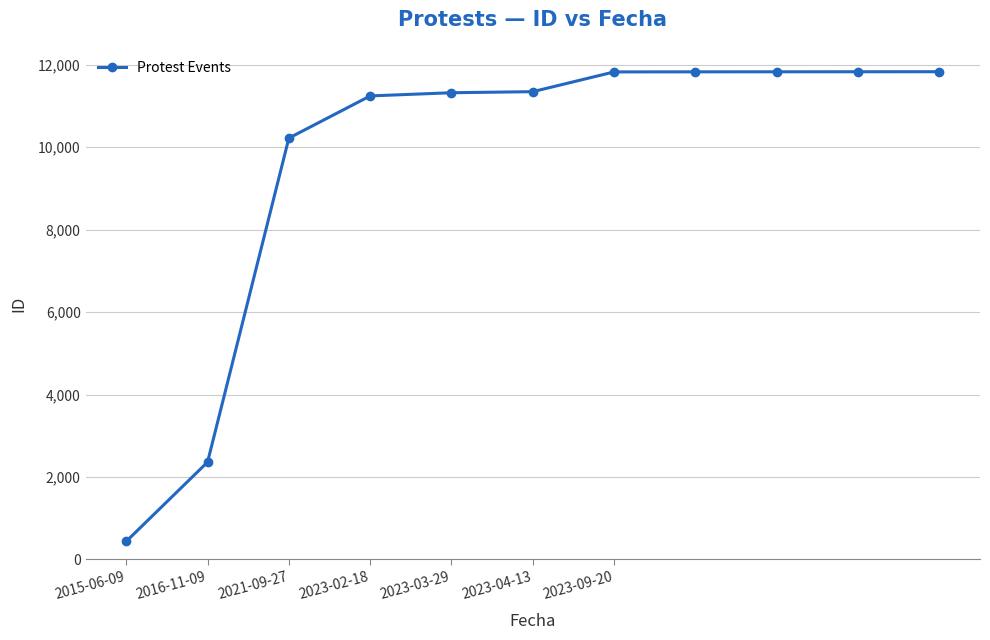

What is the average value?

9641